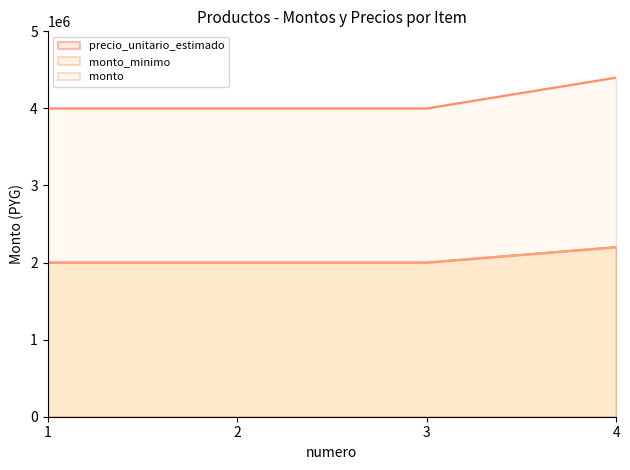

Which series has the widest spread of values?

monto